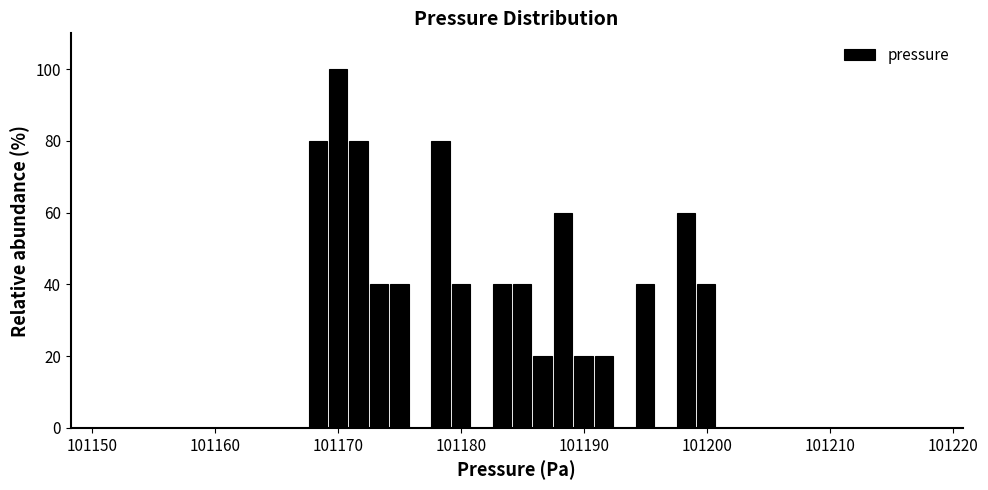

Read against the x-axis, roughly where is the centre of the tallest bar?

101170